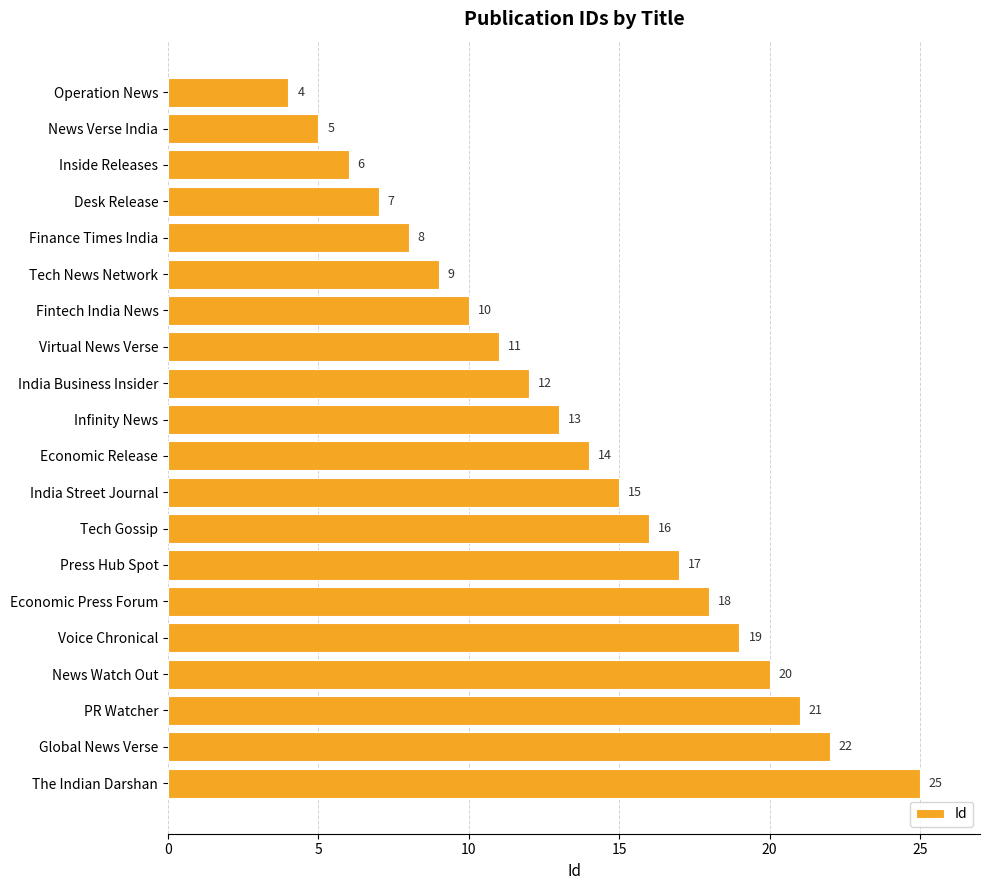

True or false: the data shows 11 at Press Hub Spot.

False